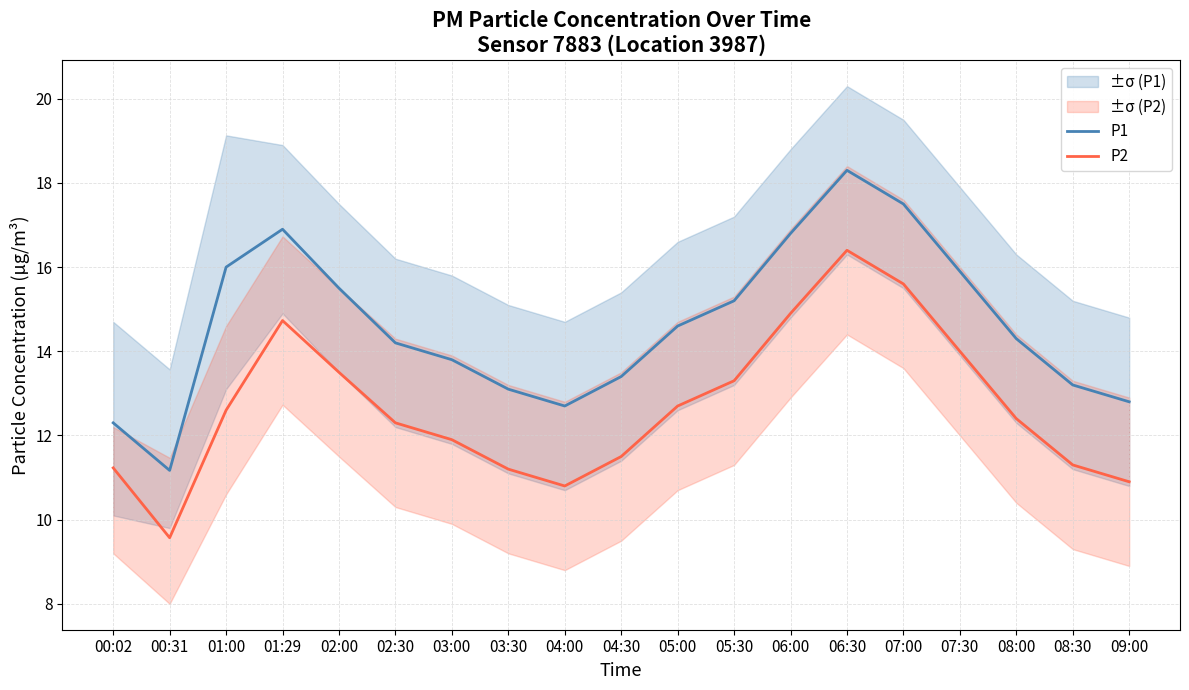

What is the value of the P1 point at the 5th from the left?

15.5